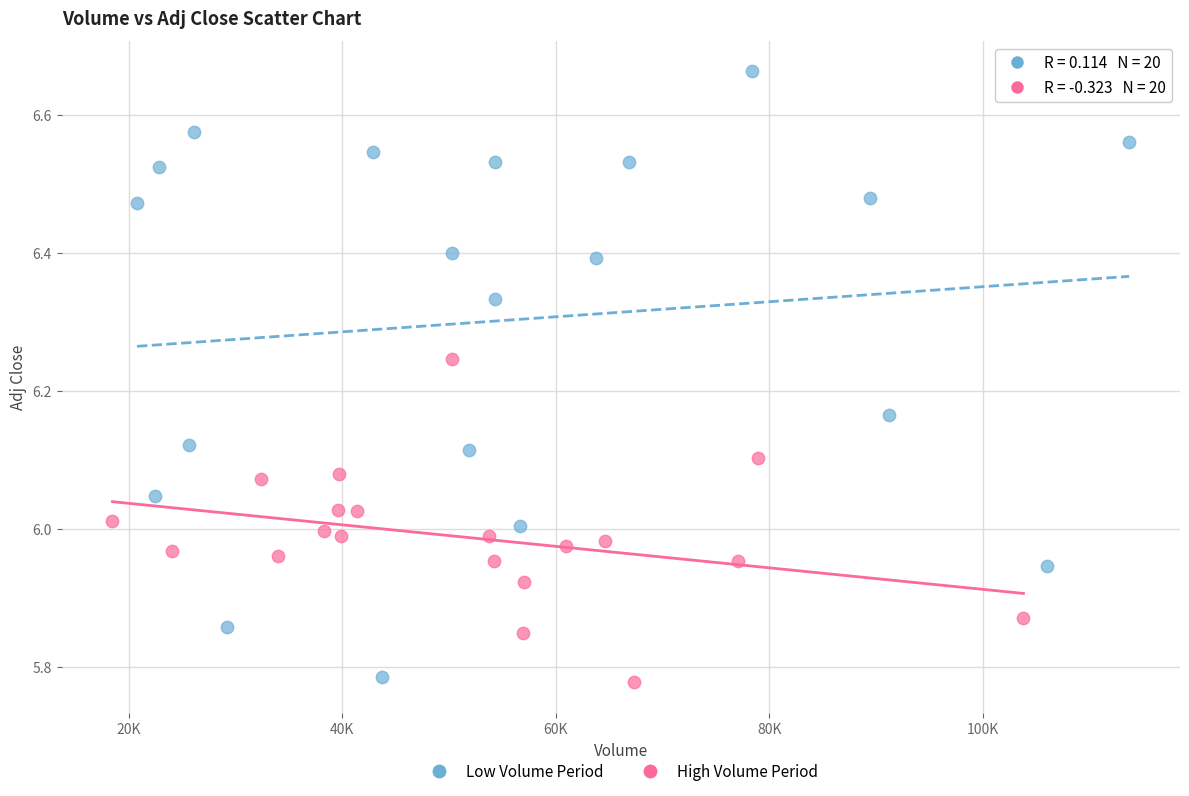

Which series contains the highest Y value?

Low Volume Period